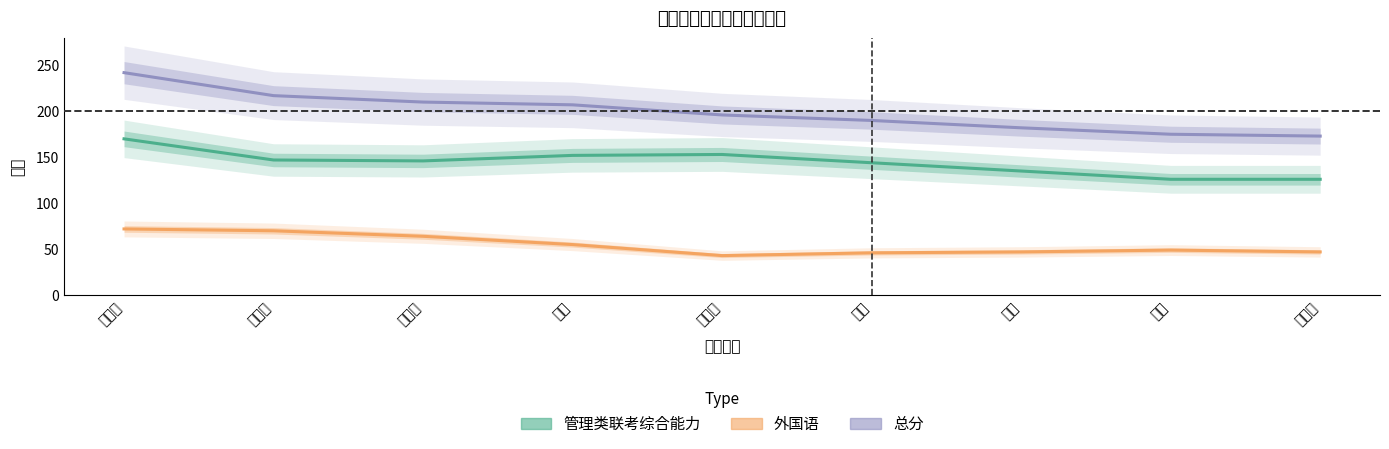

What position from the left is 徐烨?

6